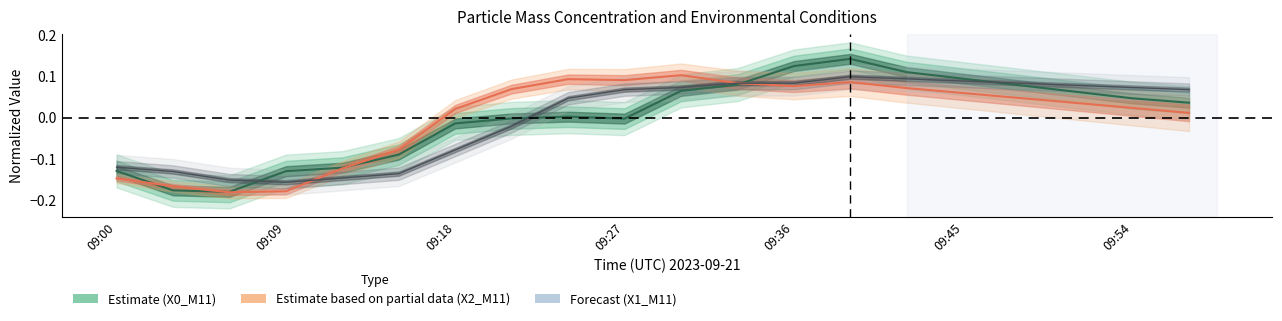

True or false: X2_M11 has a value of 0.1 at 09:39.

True